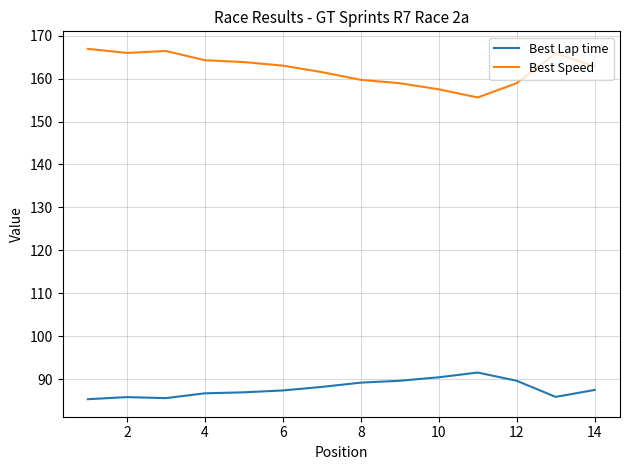

Which series has the largest total across all categories?

Best Speed